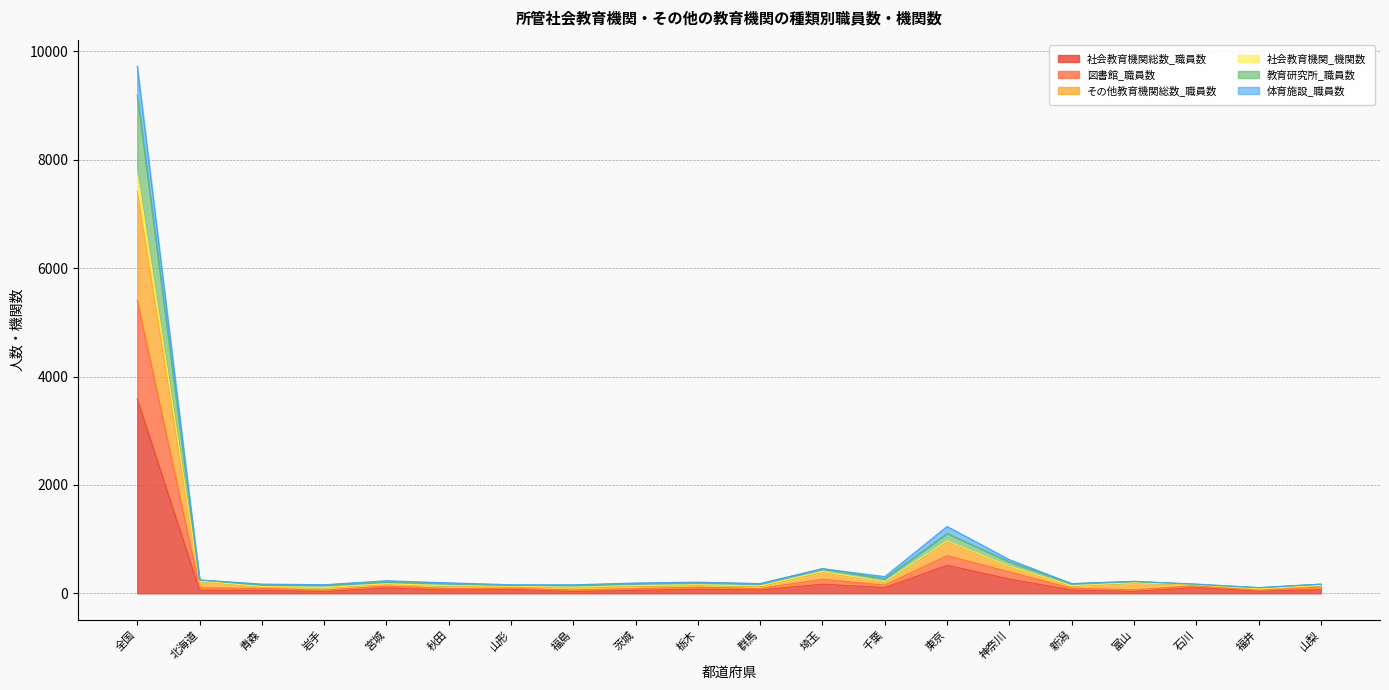

At which label does 社会教育機関総数_職員数 reach its peak?

全国